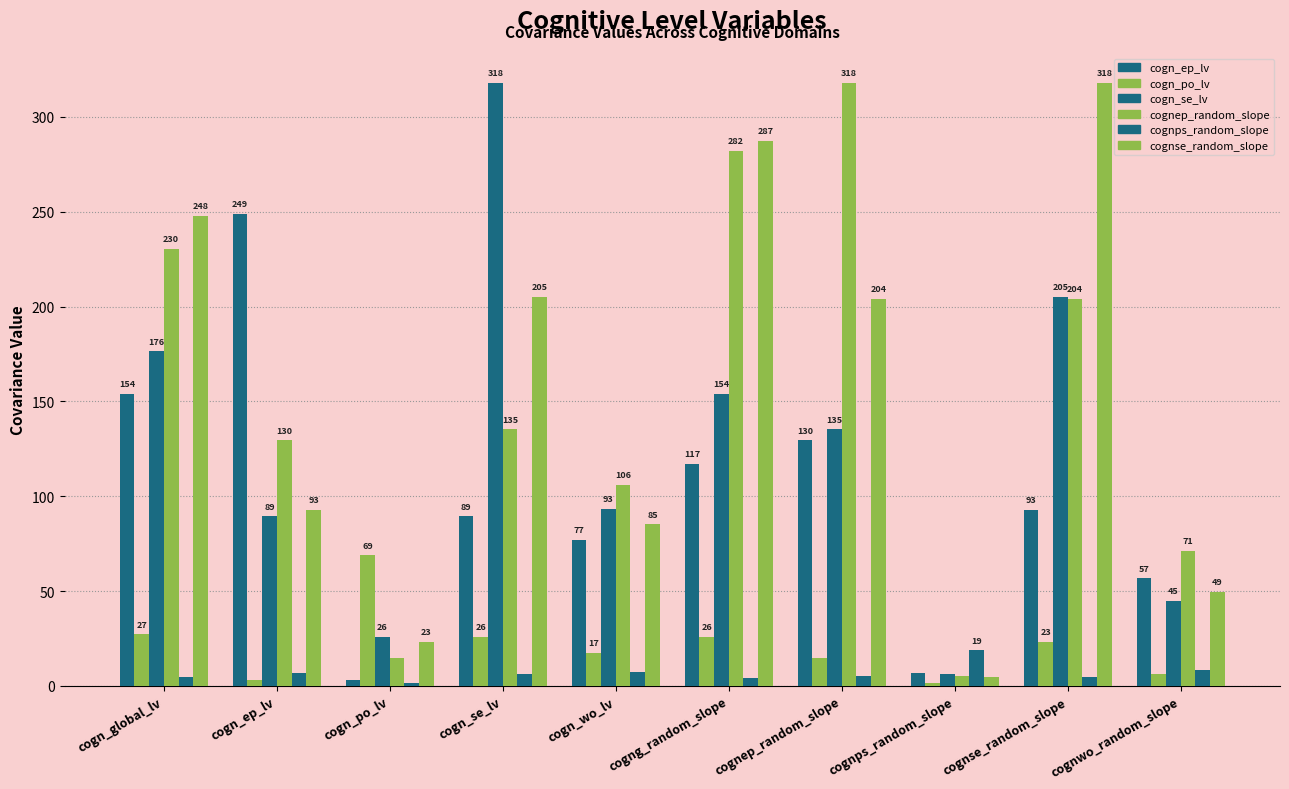

How many values in the cognep_random_slope series are below 135?

5